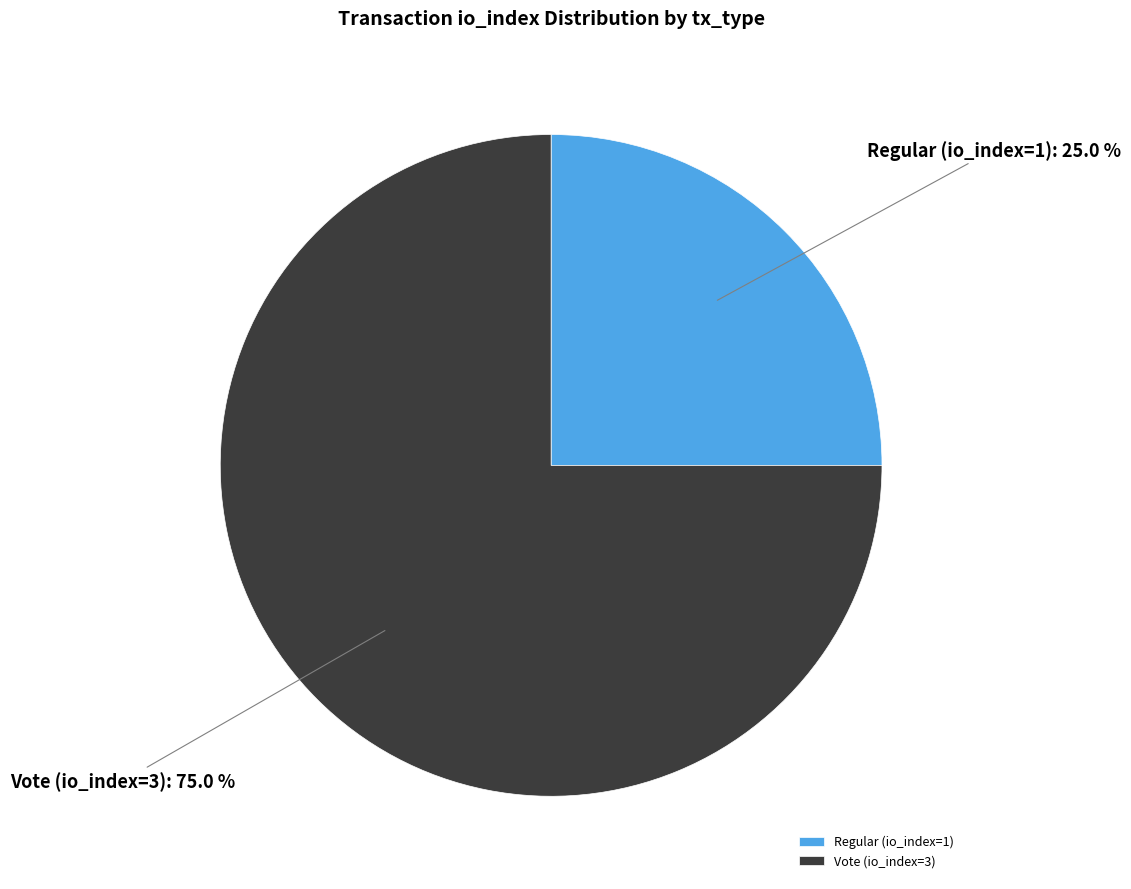

Does Regular (io_index=1) account for over 50% of the chart?

No